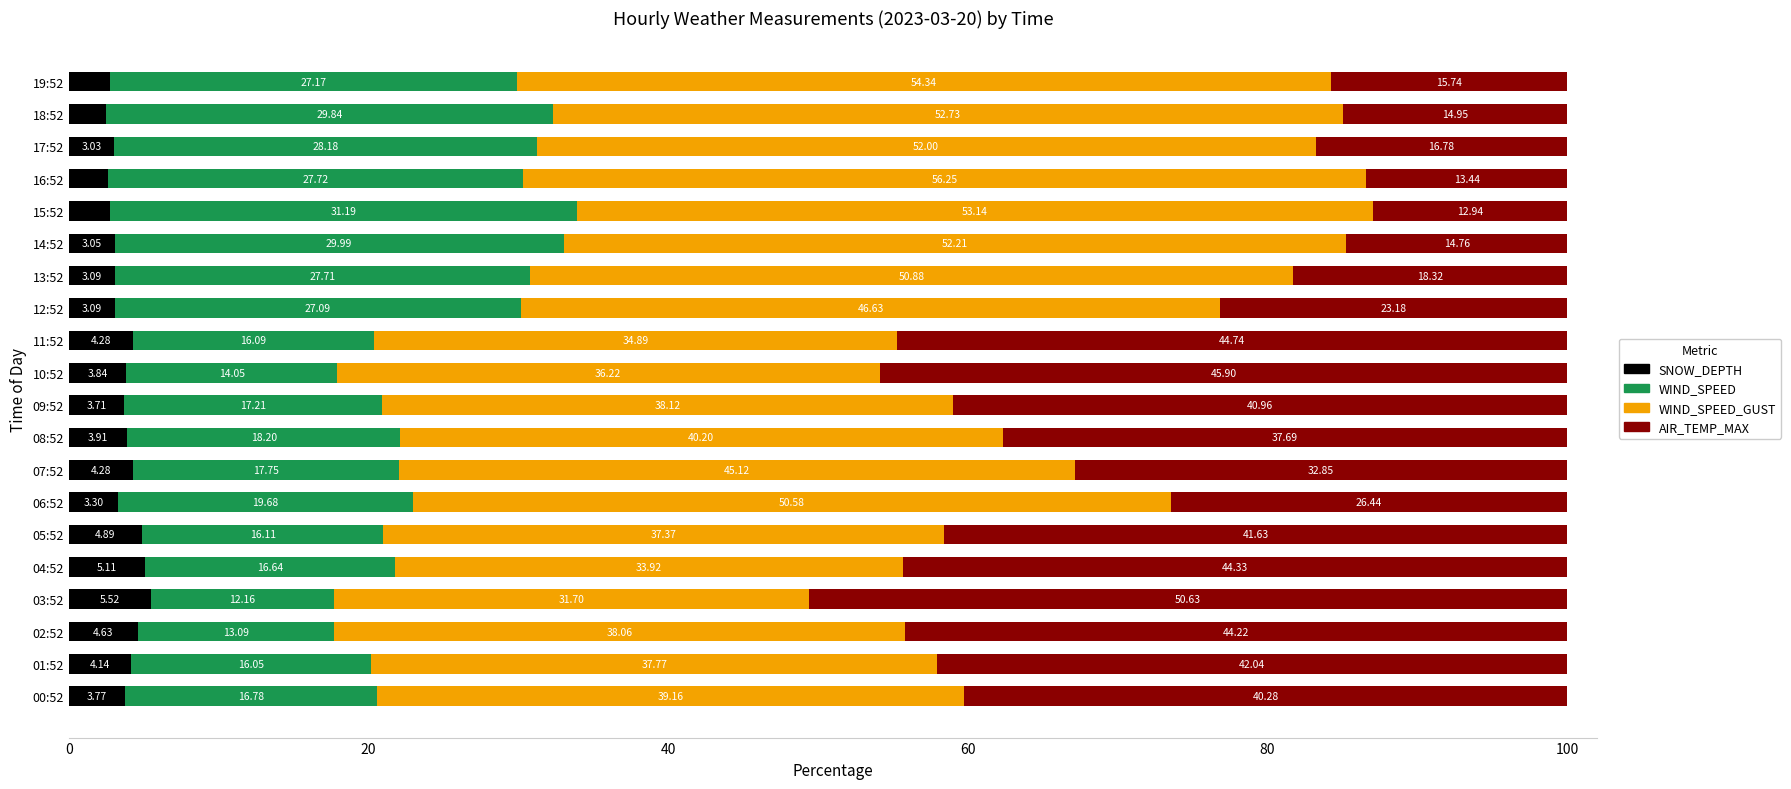

How many categories are shown in the chart?

20